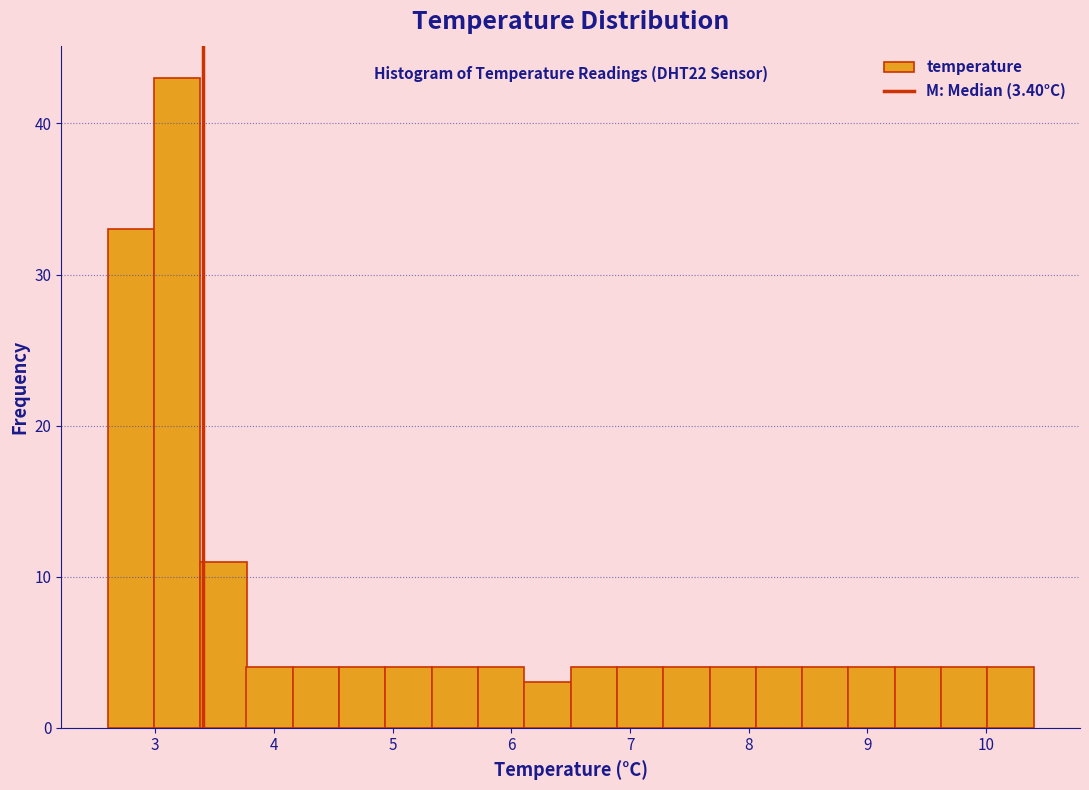

Around what value on the x-axis is the tallest bar? Give the approximate position of its centre, as read against the axis.

3.2